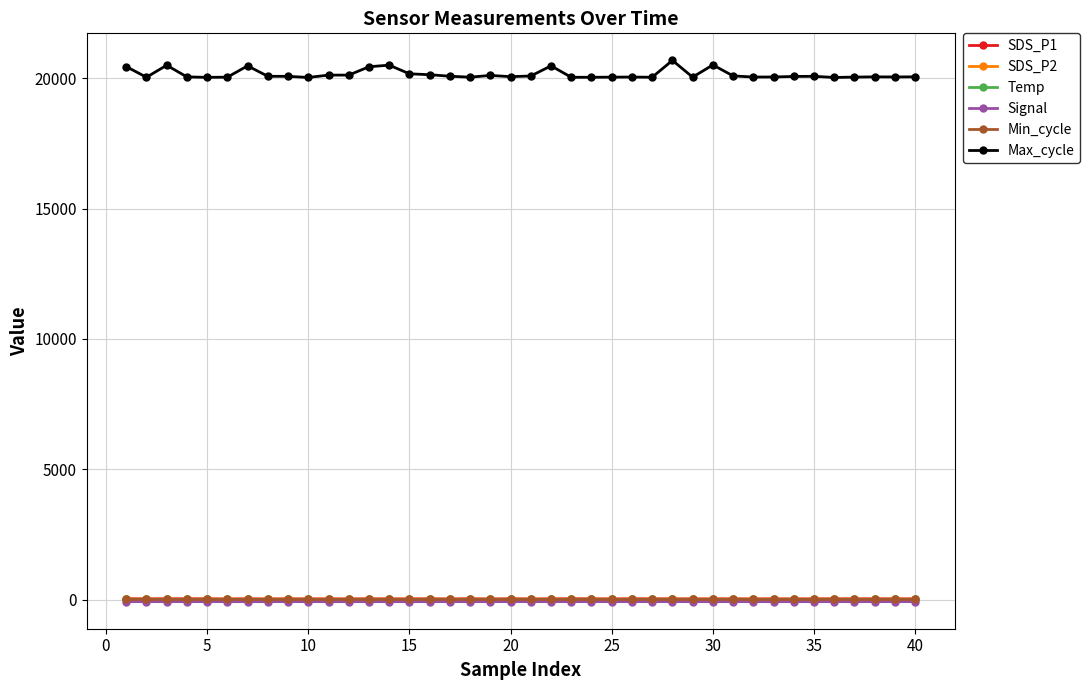

At how many categories does at least one series exceed 13034?

40